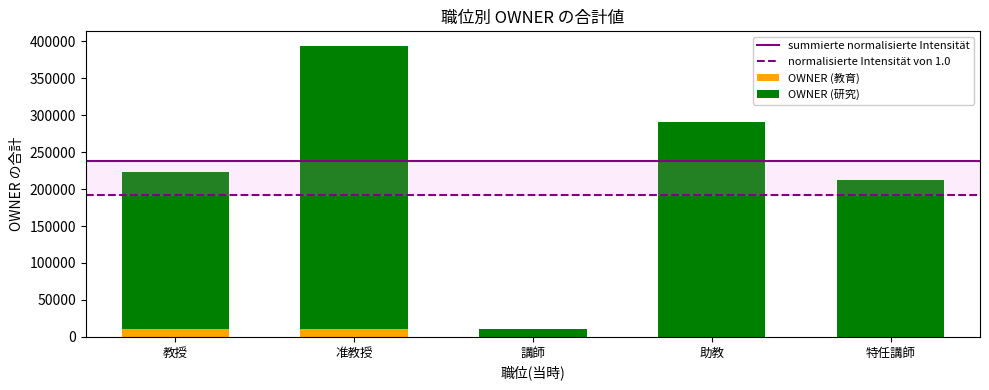

At which category is the sum across all series the highest?

准教授